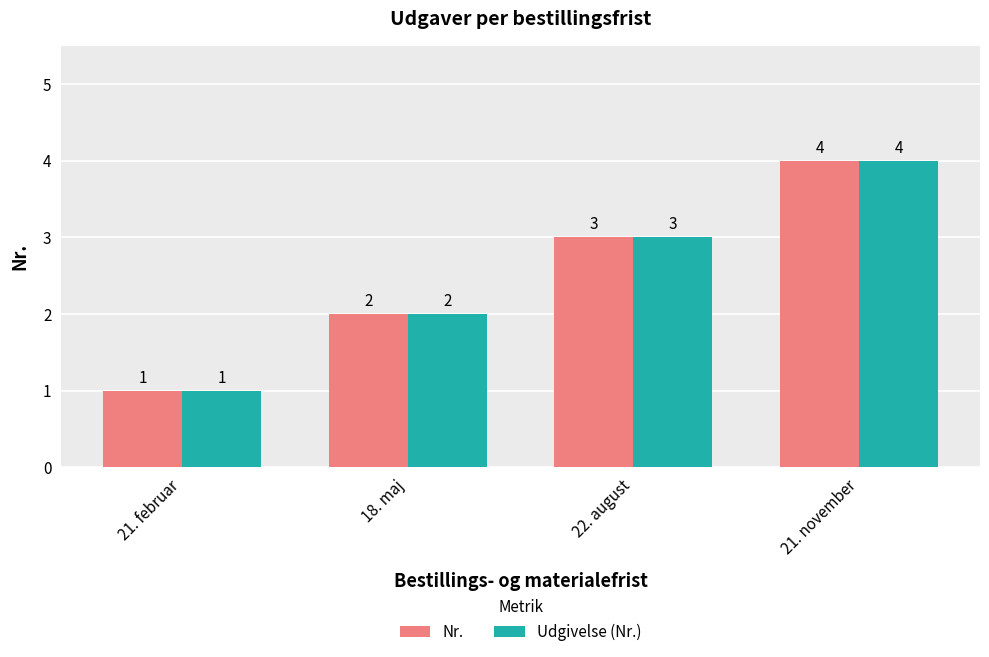

Where is Udgivelse (Nr.) nearest to the value 2?

18. maj